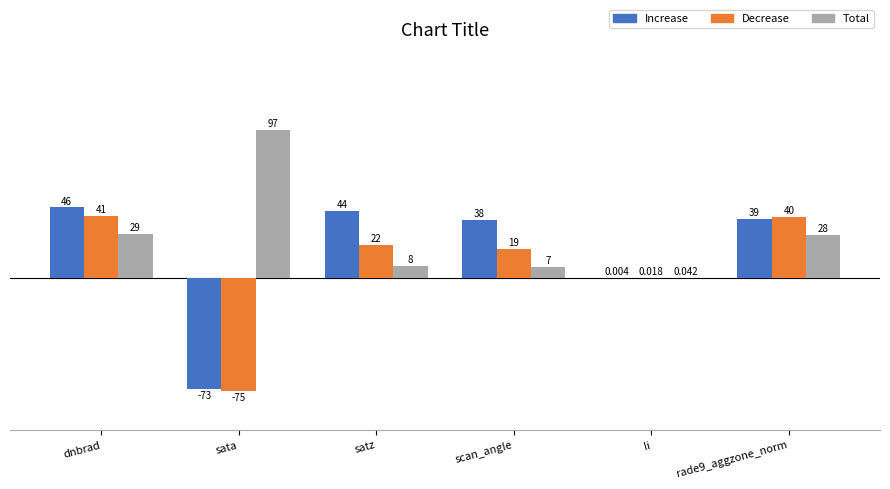

Which series changed the most between sata and rade9_aggzone_norm?

Decrease